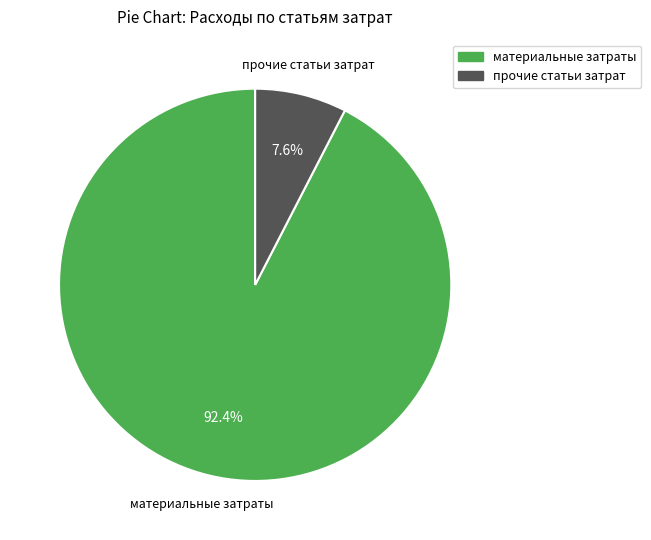

Is there a majority slice in this chart?

Yes